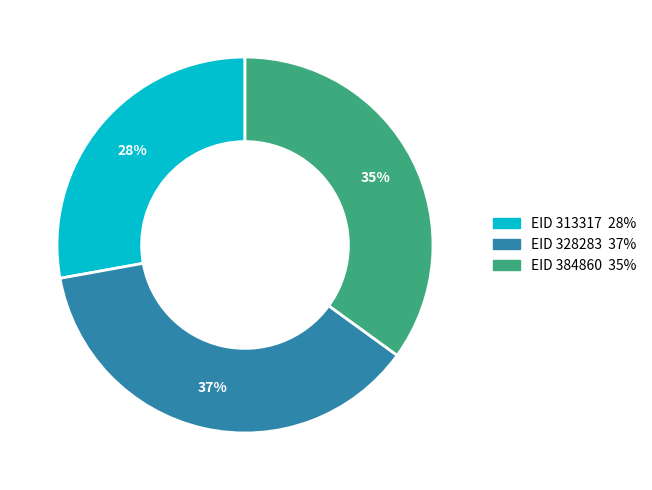

Is there a majority slice in this chart?

No